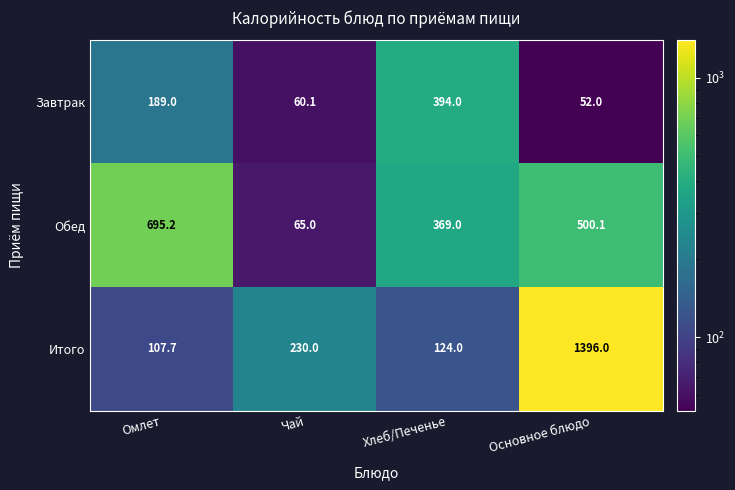

What is the average value of the Завтрак series?

173.8